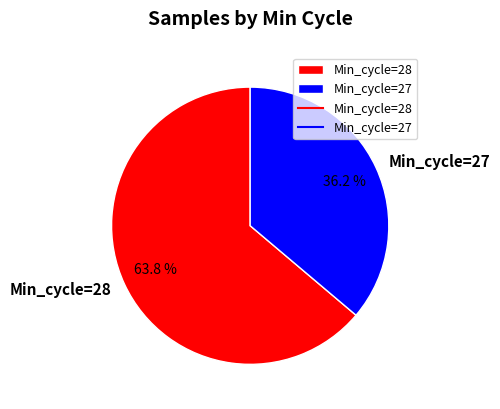

Combined, do Min_cycle=28 and Min_cycle=27 account for over 50%?

Yes